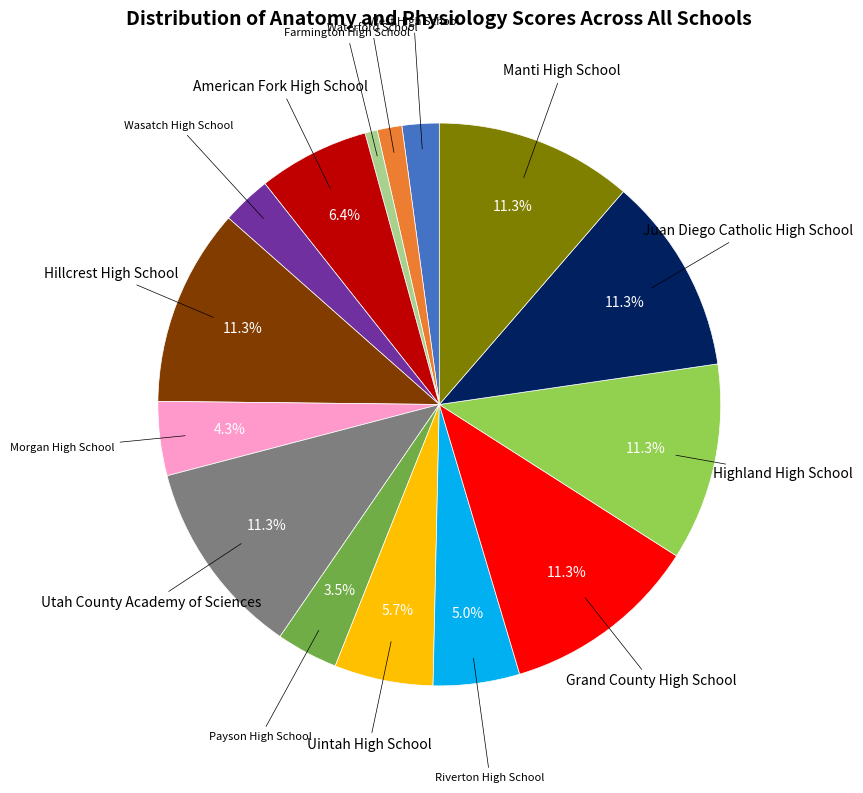

Is there a majority slice in this chart?

No